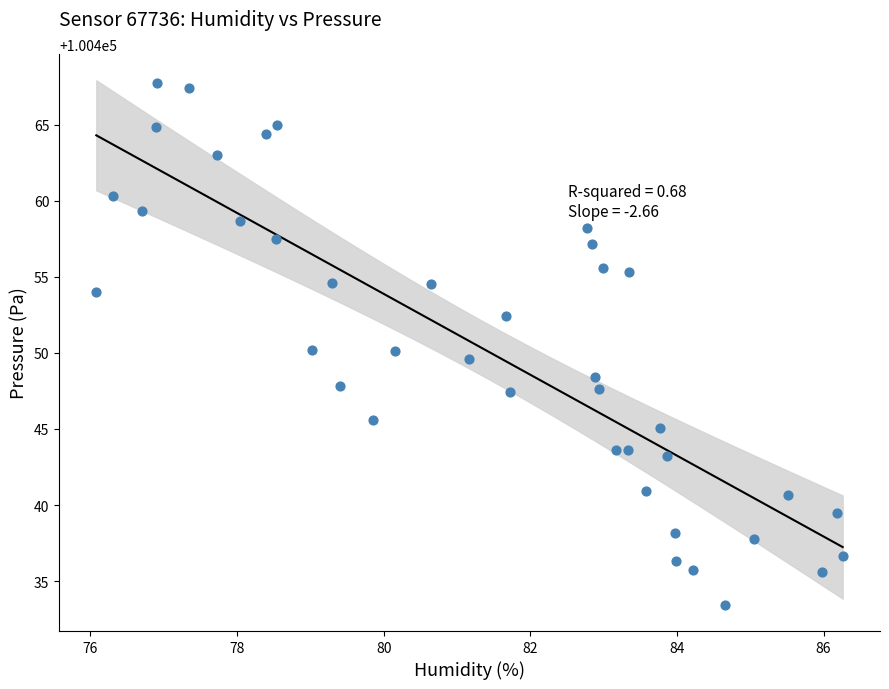

What is the range of X values (max minus min)?

10.2